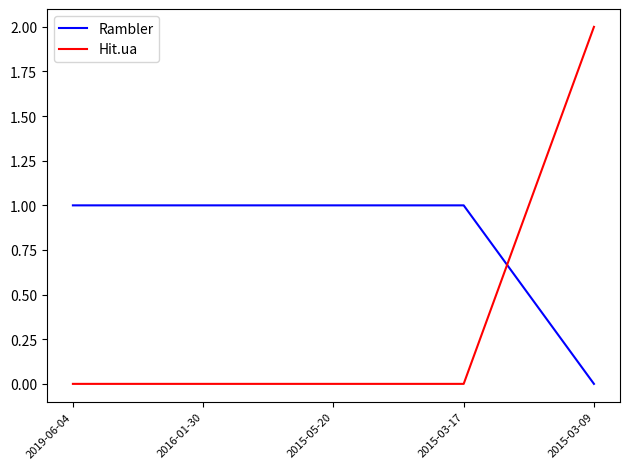

Which series has the largest range (max minus min)?

Hit.ua